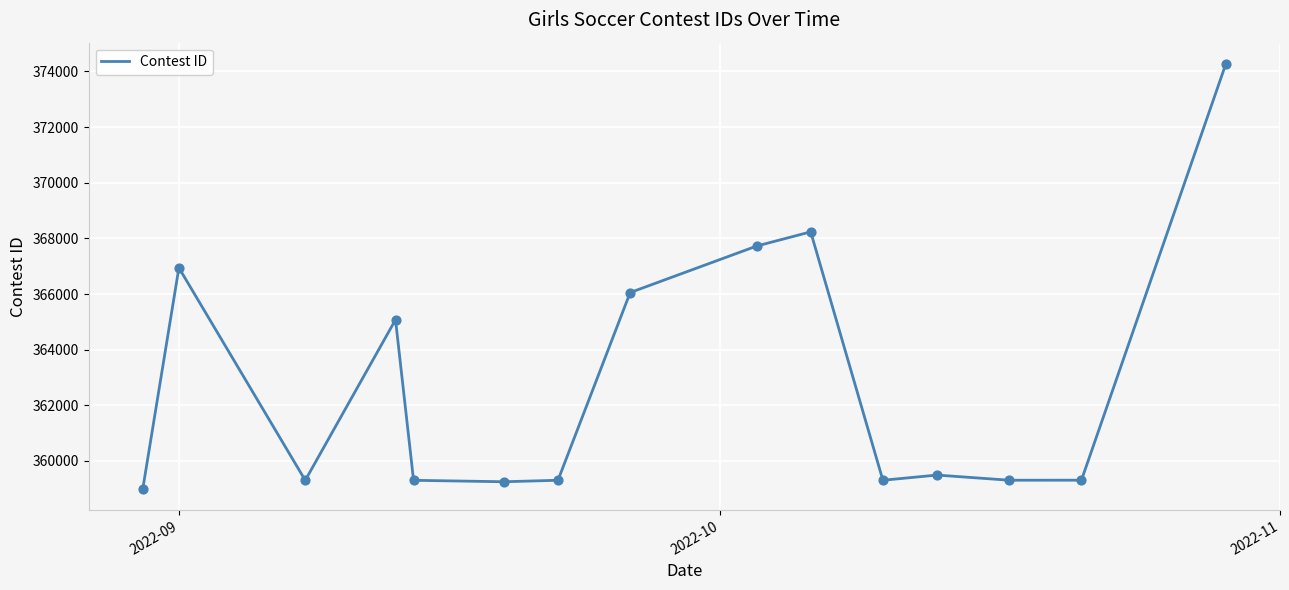

What is the minimum value shown in the chart?

359002